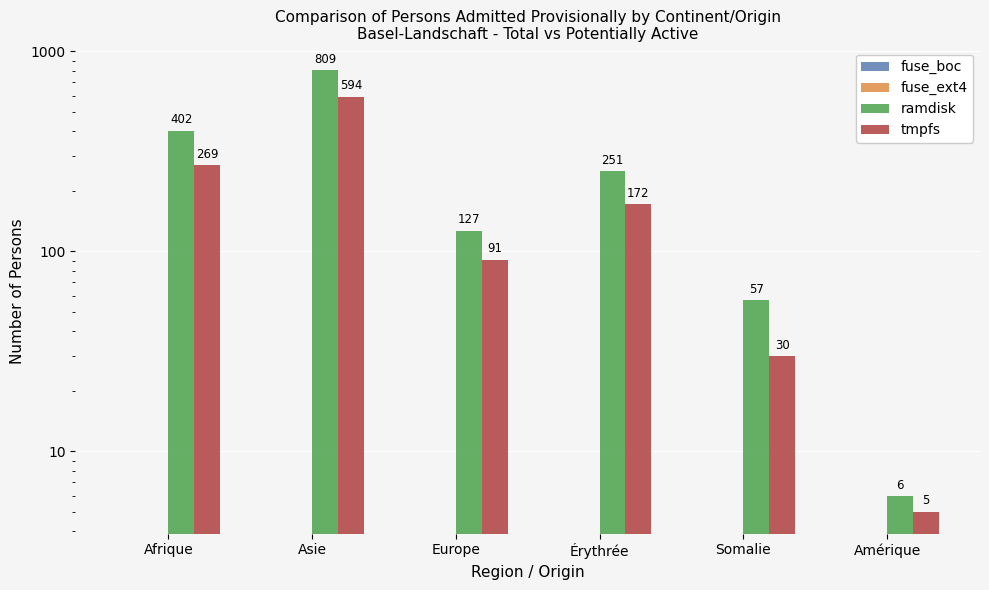

Reading left to right, list all the values displayed in this chart.

fuse_boc: 0	0	0	0	0	0
fuse_ext4: 0	0	0	0	0	0
ramdisk: 402	809	127	251	57	6
tmpfs: 269	594	91	172	30	5